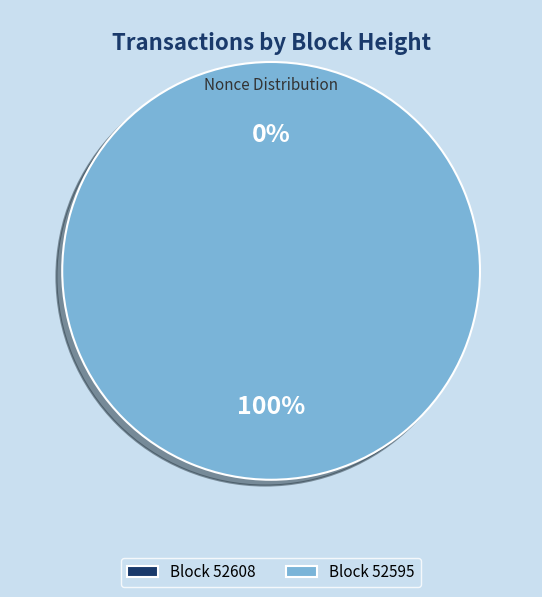

Is there a majority slice in this chart?

Yes